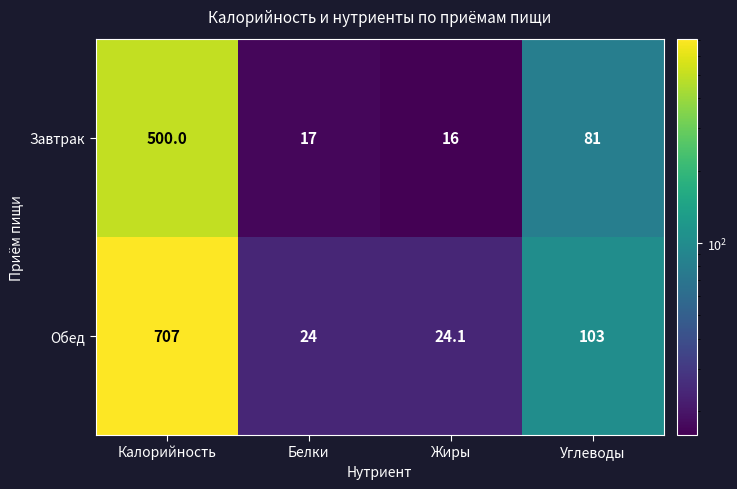

Reading left to right, what are all the values shown in this chart?

Завтрак: Калорийность=500.0	Белки=17.0	Жиры=16.0	Углеводы=81.0
Обед: Калорийность=707.0	Белки=24.0	Жиры=24.1	Углеводы=103.0